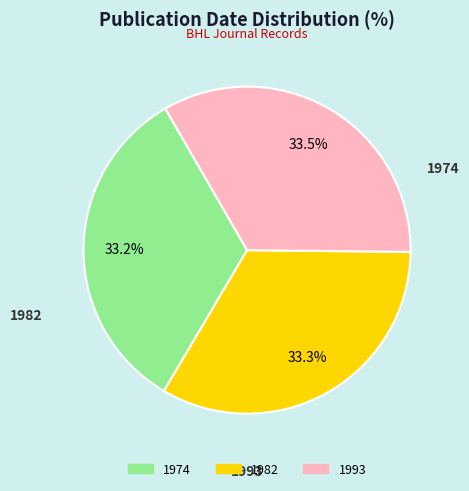

Is 1993 the majority of the pie?

No